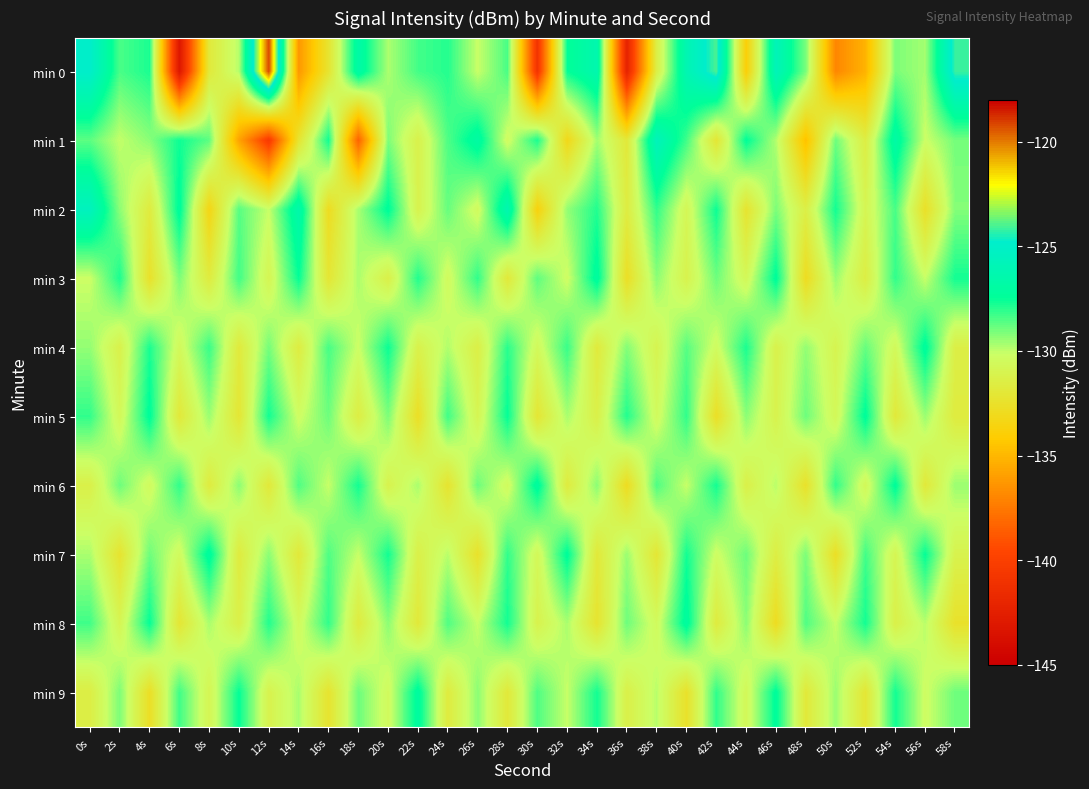

Between 26s and 46s, which series saw the biggest shift?

min 0